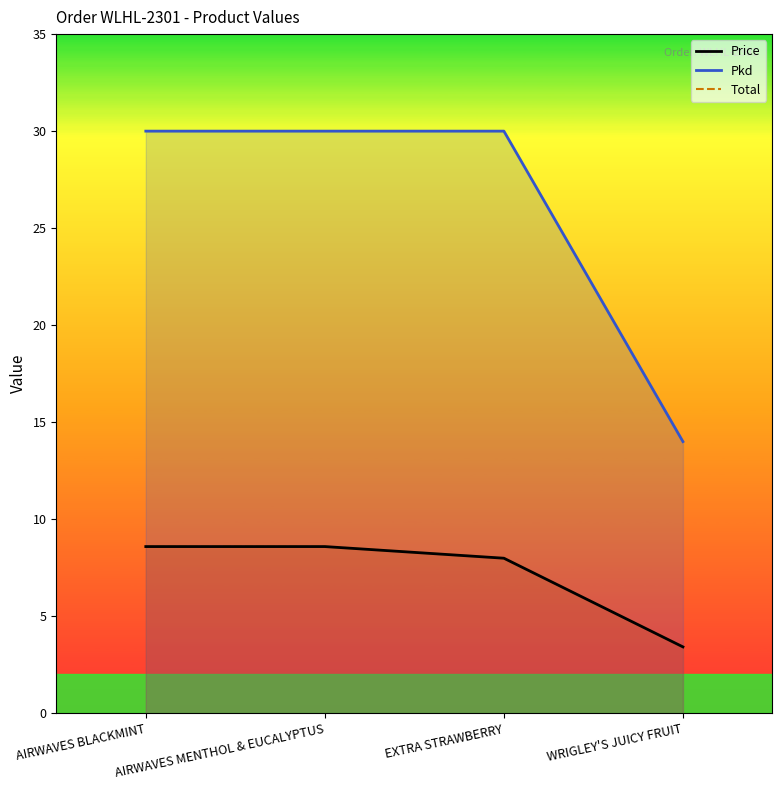

How many lines are shown in the chart?

3